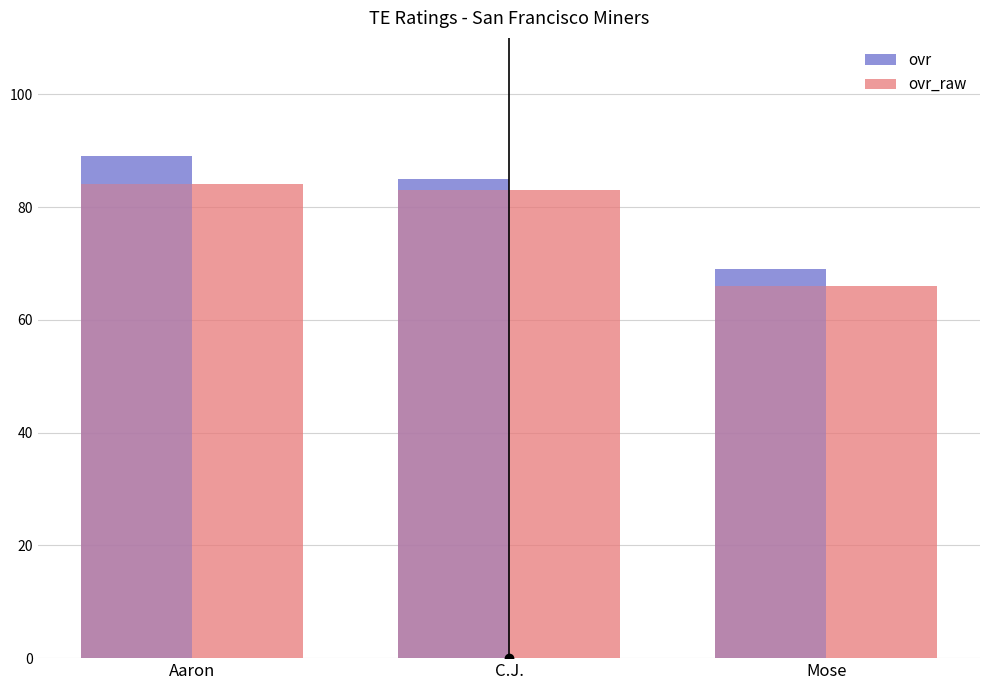

The ovr_raw series shows 135 at Aaron. True or false?

False